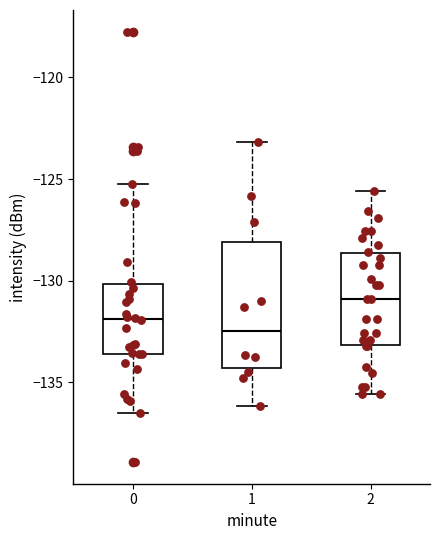

Reading left to right, read every box against the y-axis: the position of its median line, the range the box covers, and the ends of its whiskers. The values are not printed on the chart, so give them approximately, as read against the axis.

0: median -132.0, box -133.5 to -130.0, whiskers -136.5 to -125.5
1: median -132.5, box -134.5 to -128.0, whiskers -136.0 to -123.0
2: median -131.0, box -133.0 to -128.5, whiskers -135.5 to -125.5